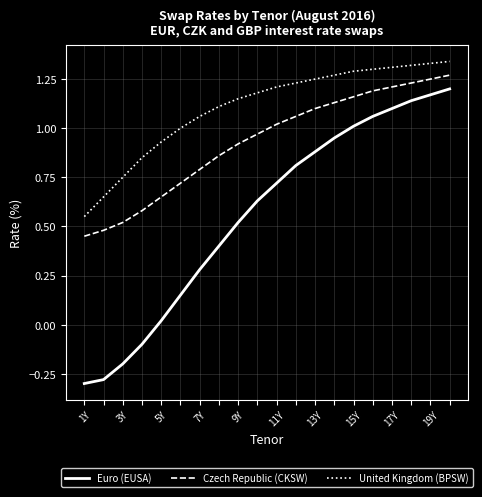

What is the difference between the maximum and minimum values in the Euro (EUSA) series?

1.5